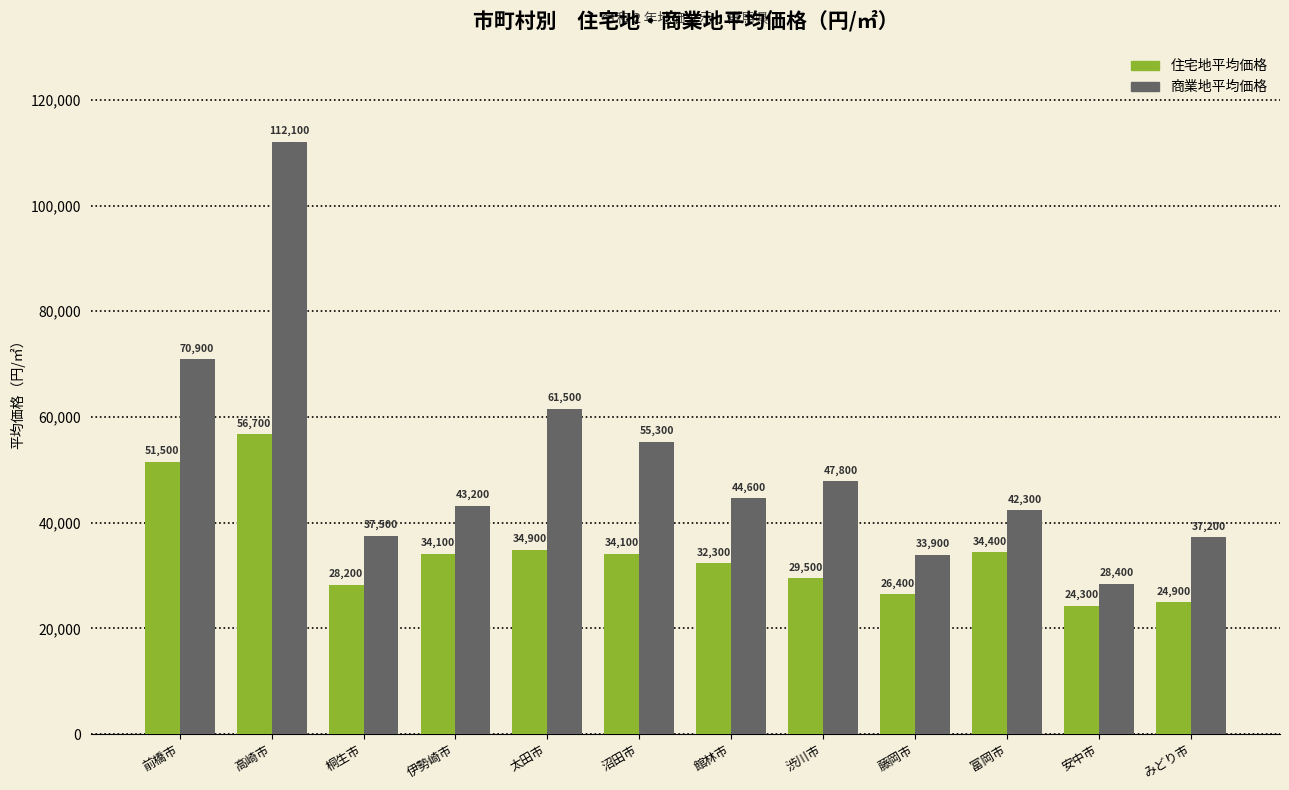

Rank the series by their maximum value, from highest to lowest.

商業地平均価格, 住宅地平均価格